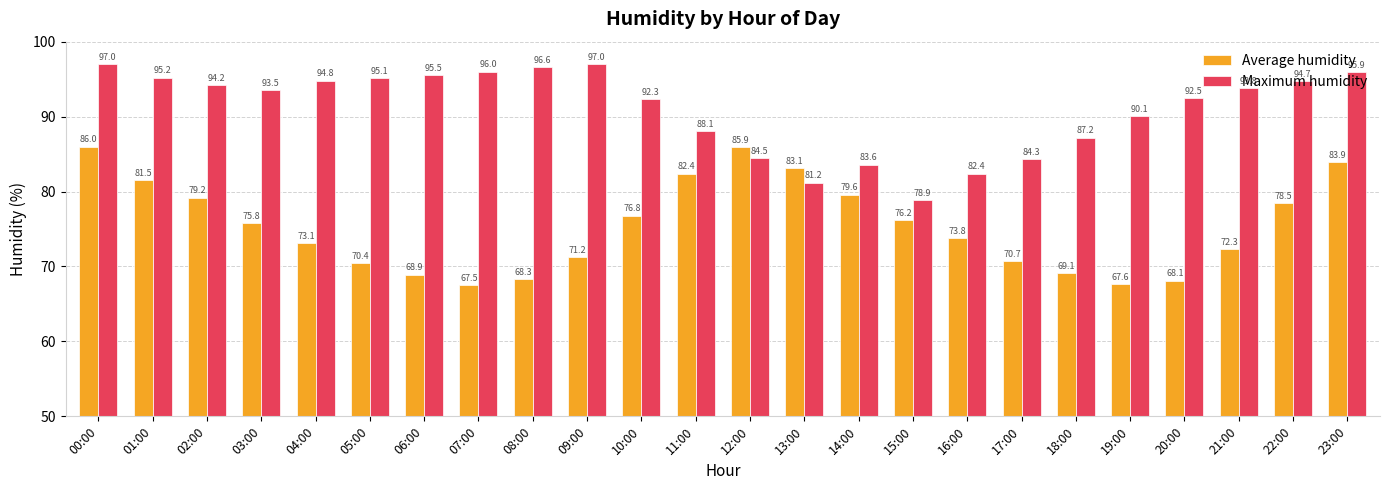

Reading left to right, transcribe all the data shown in this chart.

Average humidity: 00:00=86.0	01:00=81.5	02:00=79.2	03:00=75.8	04:00=73.1	05:00=70.4	06:00=68.9	07:00=67.5	08:00=68.3	09:00=71.2	10:00=76.8	11:00=82.4	12:00=85.9	13:00=83.1	14:00=79.6	15:00=76.2	16:00=73.8	17:00=70.7	18:00=69.1	19:00=67.6	20:00=68.1	21:00=72.3	22:00=78.5	23:00=83.9
Maximum humidity: 00:00=97.0	01:00=95.2	02:00=94.2	03:00=93.5	04:00=94.8	05:00=95.1	06:00=95.5	07:00=96.0	08:00=96.6	09:00=97.0	10:00=92.3	11:00=88.1	12:00=84.5	13:00=81.2	14:00=83.6	15:00=78.9	16:00=82.4	17:00=84.3	18:00=87.2	19:00=90.1	20:00=92.5	21:00=93.8	22:00=94.7	23:00=95.9